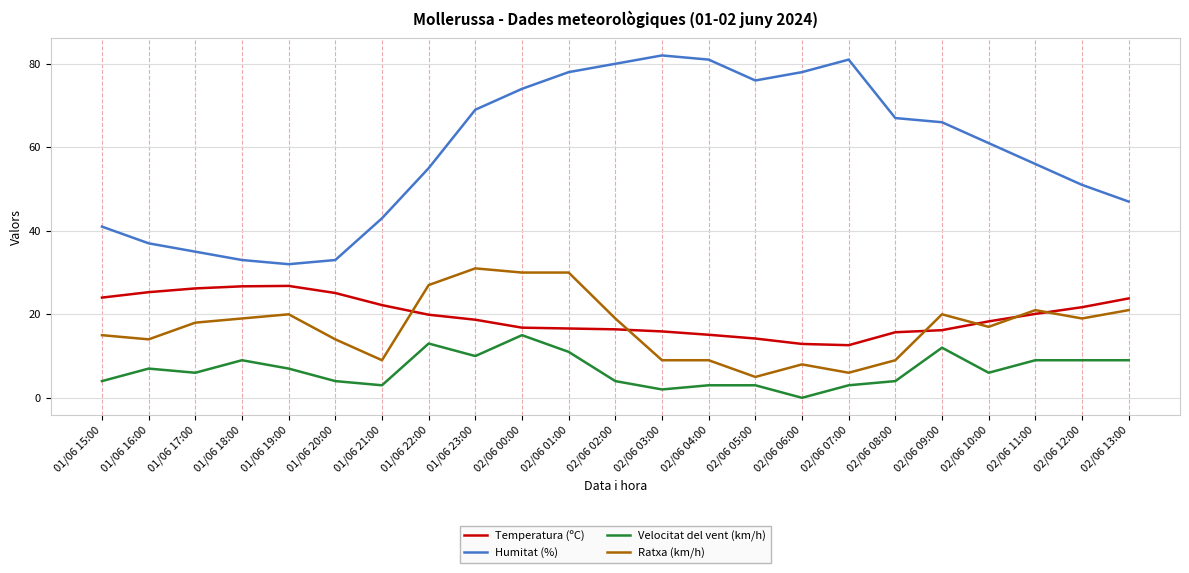

Is this an area chart (filled region under the line)?

No